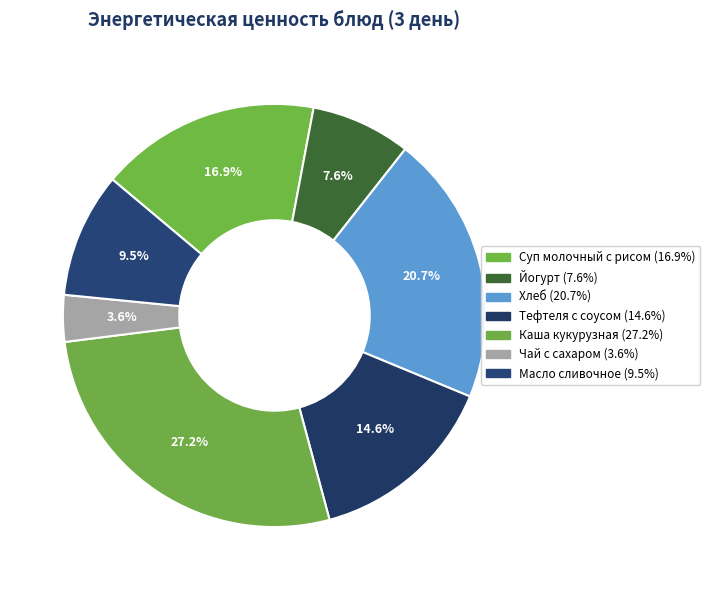

What percentage is NOT represented by Суп молочный с рисом?

83.1%